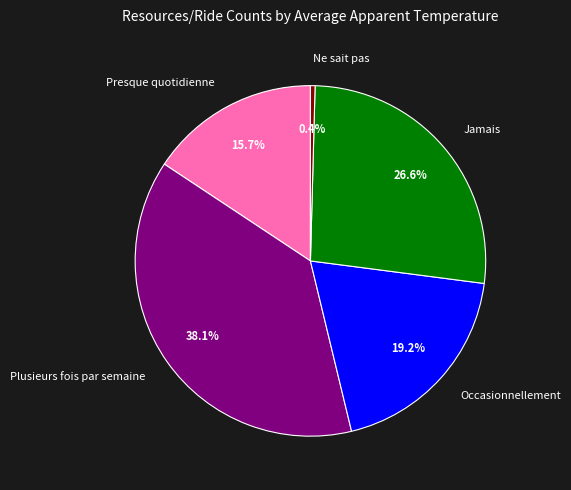

To the nearest percent, what percentage of the pie is Plusieurs fois par semaine?

38%